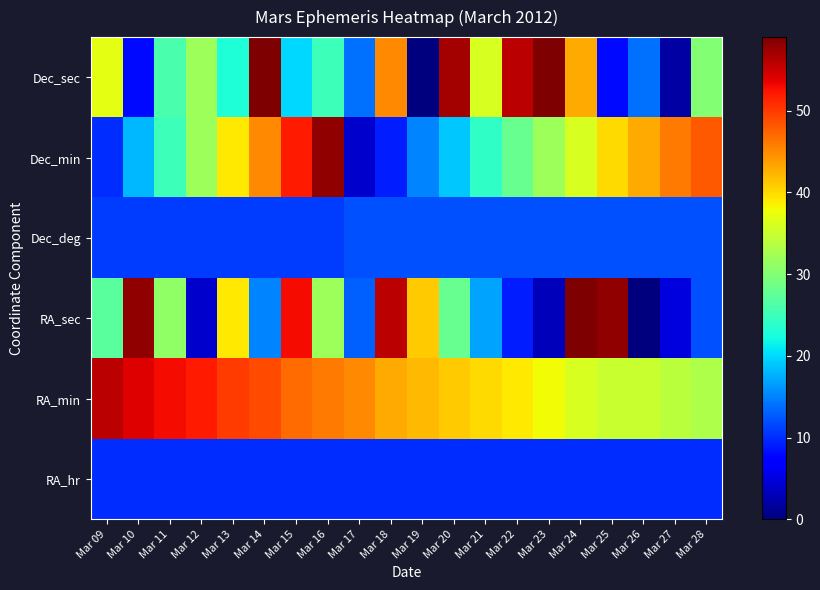

How many distinct data groups are displayed?

6